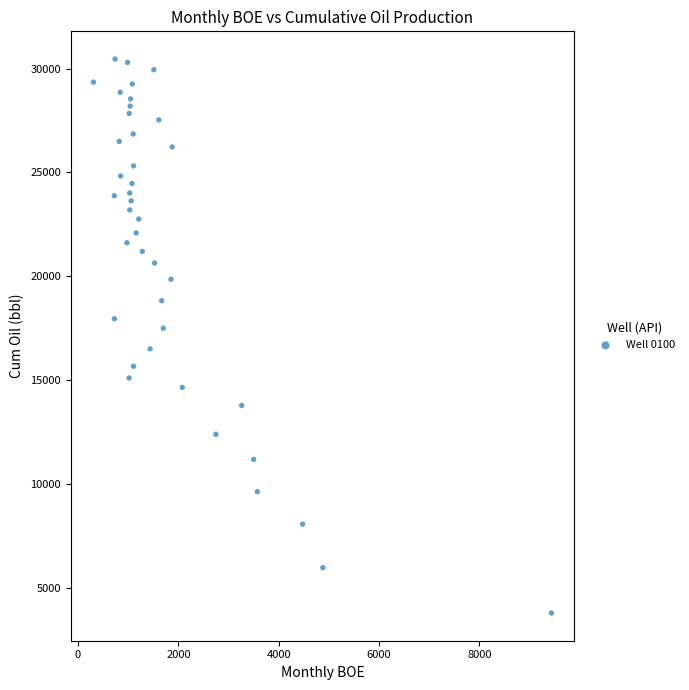

What is the range of Y values (max minus min)?

26686